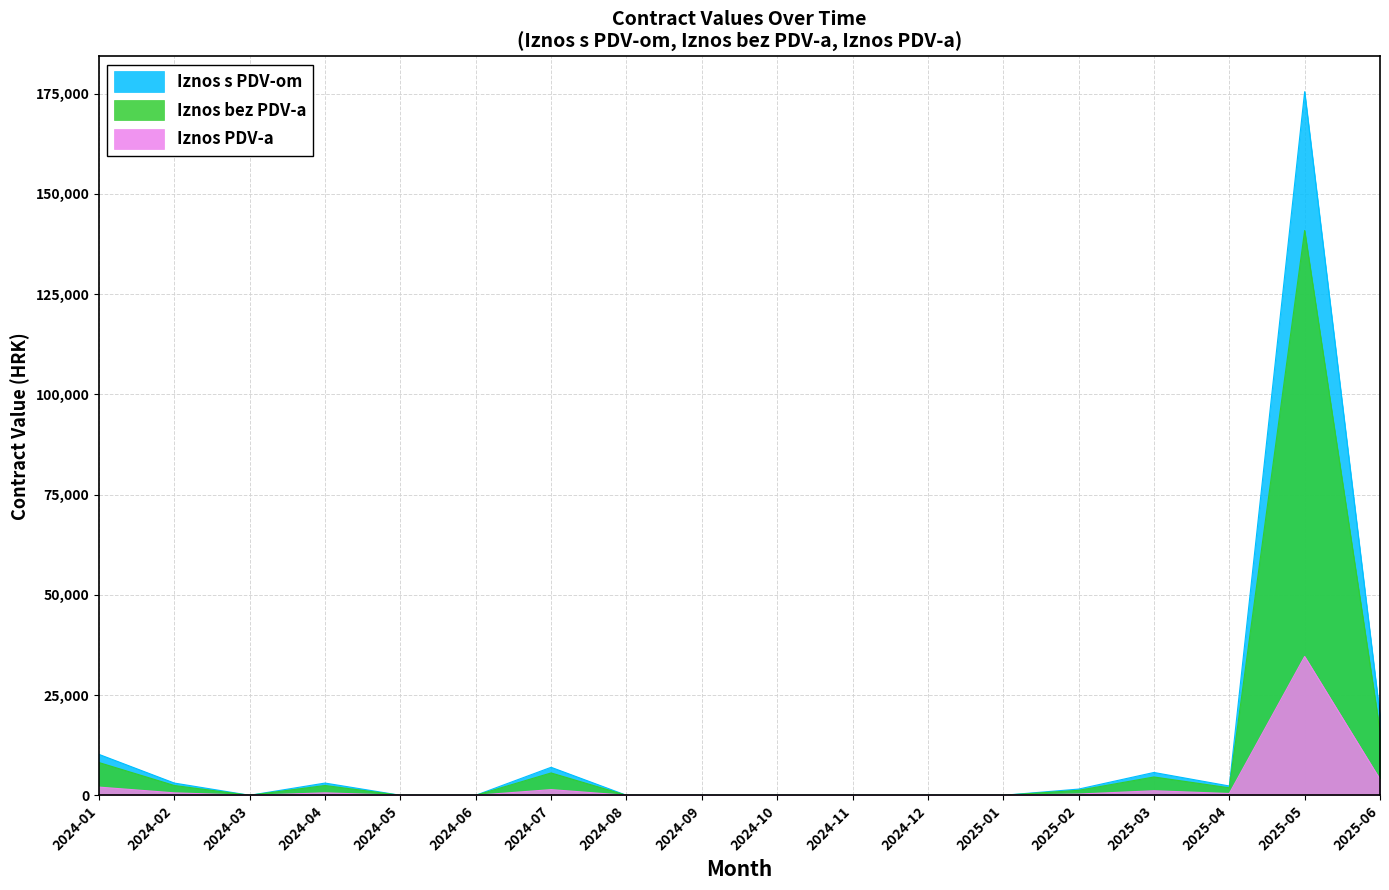

True or false: Iznos bez PDV-a has a value of 0.0 at 2024-10.

True